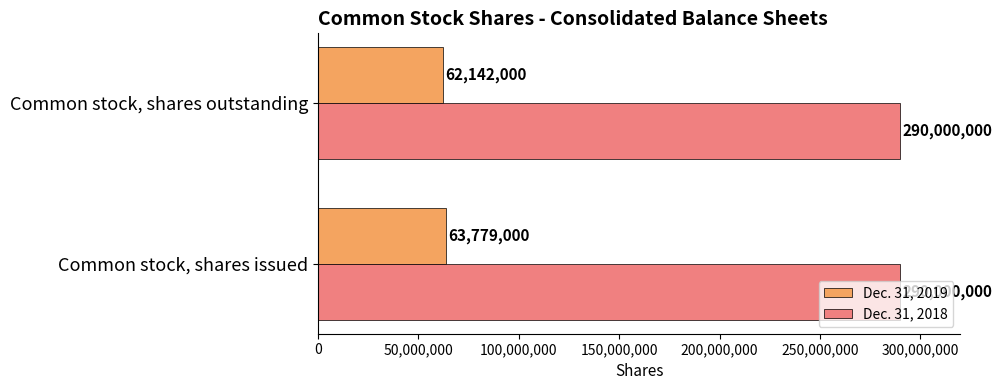

Rank the categories by Dec. 31, 2019 value from highest to lowest.

Common stock, shares issued, Common stock, shares outstanding